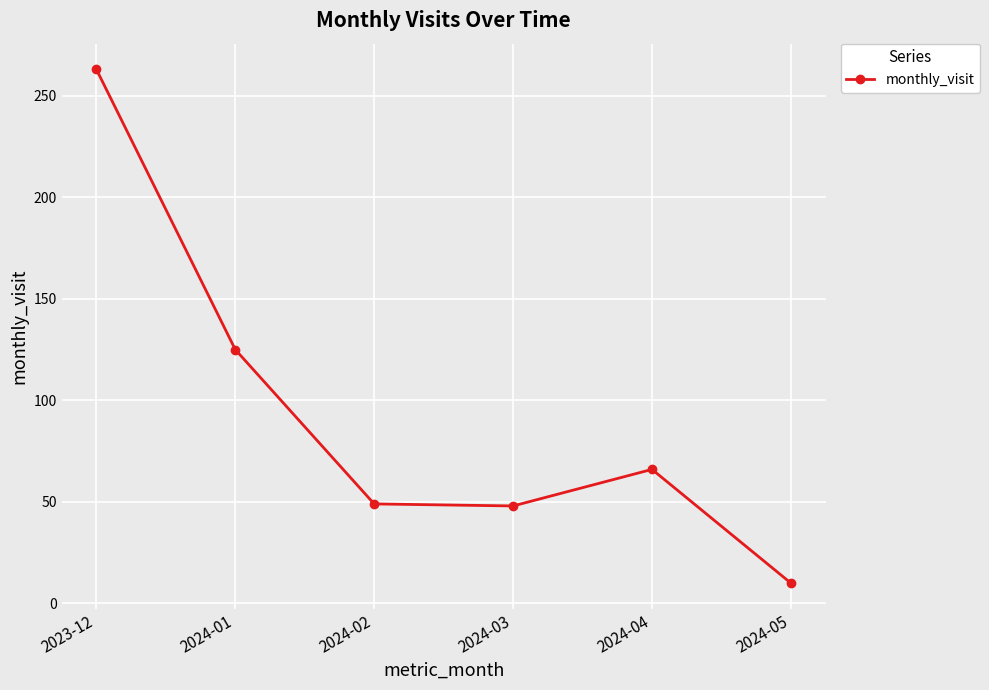

How many categories are shown in the chart?

6